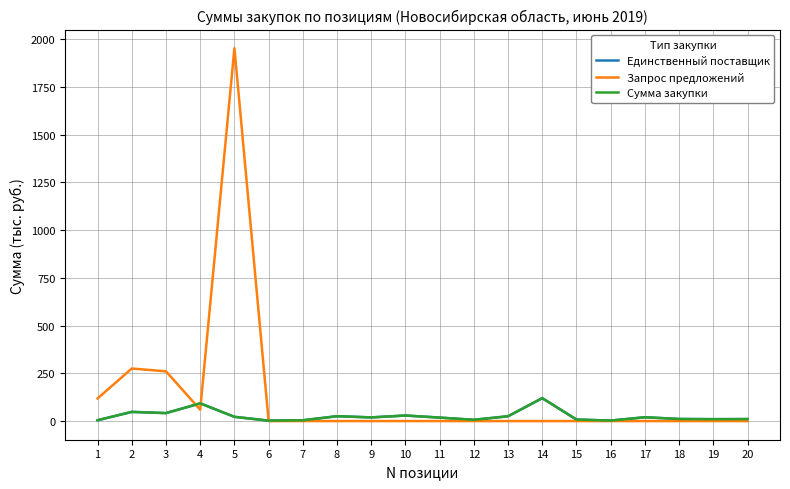

Does the chart display data point markers on the line(s)?

No